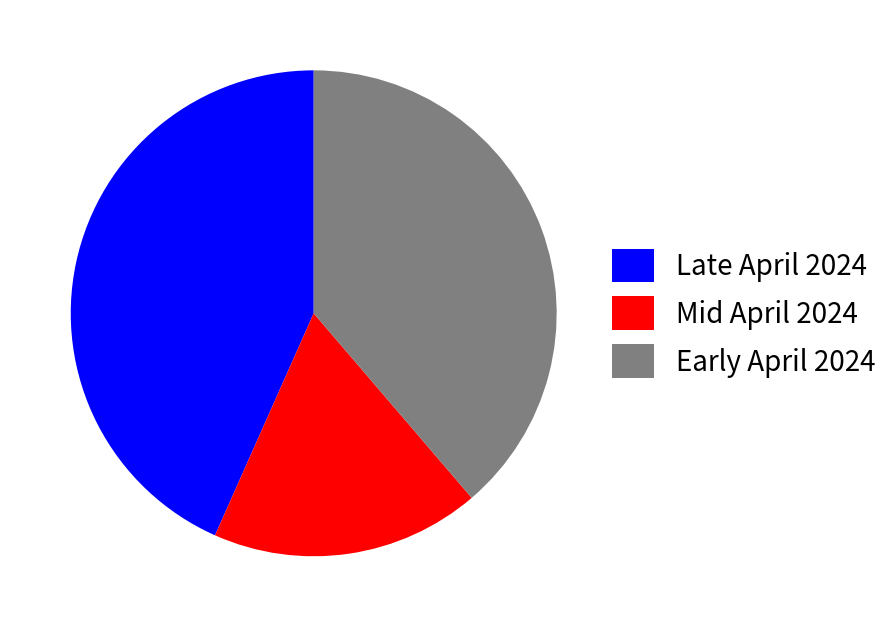

Rank the categories by value from highest to lowest.

Late April 2024, Early April 2024, Mid April 2024